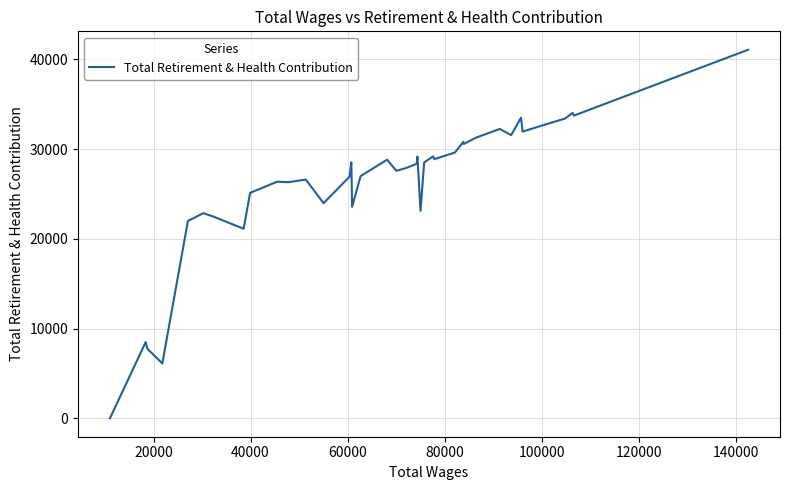

What is the maximum value shown in the chart?

41081